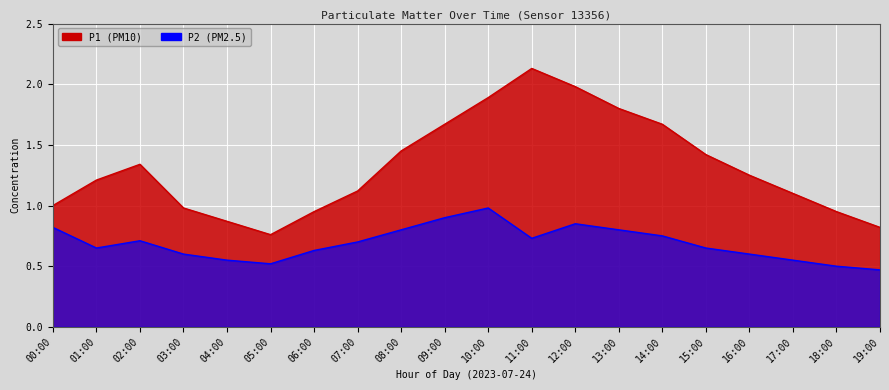

What is the difference between the maximum and second lowest values in the P1 series?

1.3